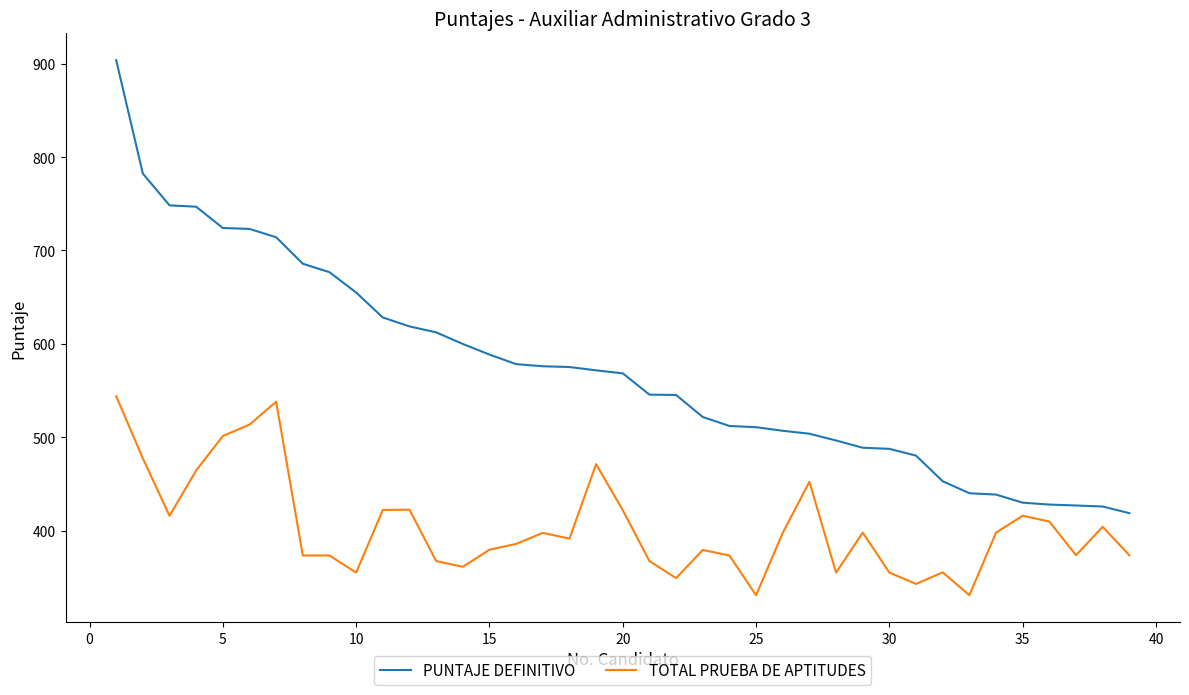

What is the lowest value of the TOTAL PRUEBA DE APTITUDES series?

330.7